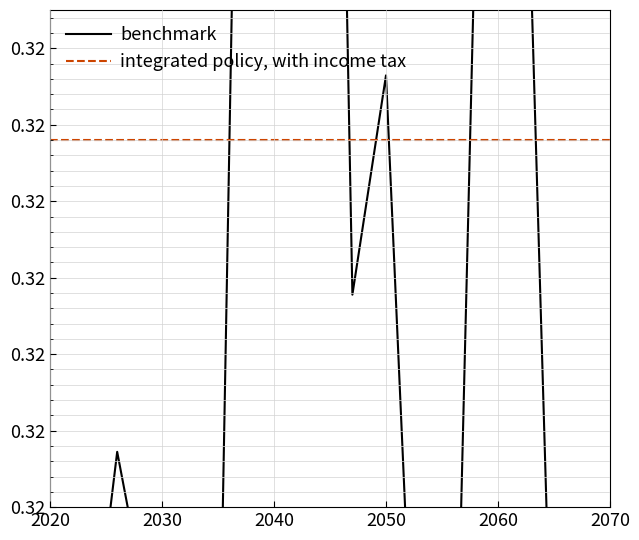

Reading right to left, list all the values displayed in this chart.

benchmark: 0.3	0.3	0.3	0.3	0.3	0.3	0.3	0.3	0.3	0.3	0.3	0.3	0.3	0.3	0.3	0.3	0.3	0.3
integrated policy, with income tax: 0.3	0.3	0.3	0.3	0.3	0.3	0.3	0.3	0.3	0.3	0.3	0.3	0.3	0.3	0.3	0.3	0.3	0.3